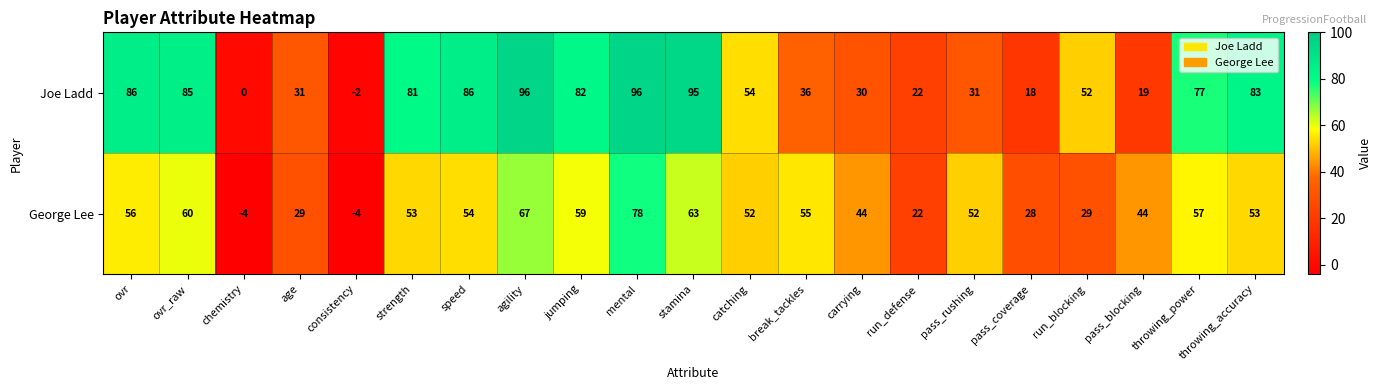

What is the difference between the maximum and second lowest values in the Joe Ladd series?

96